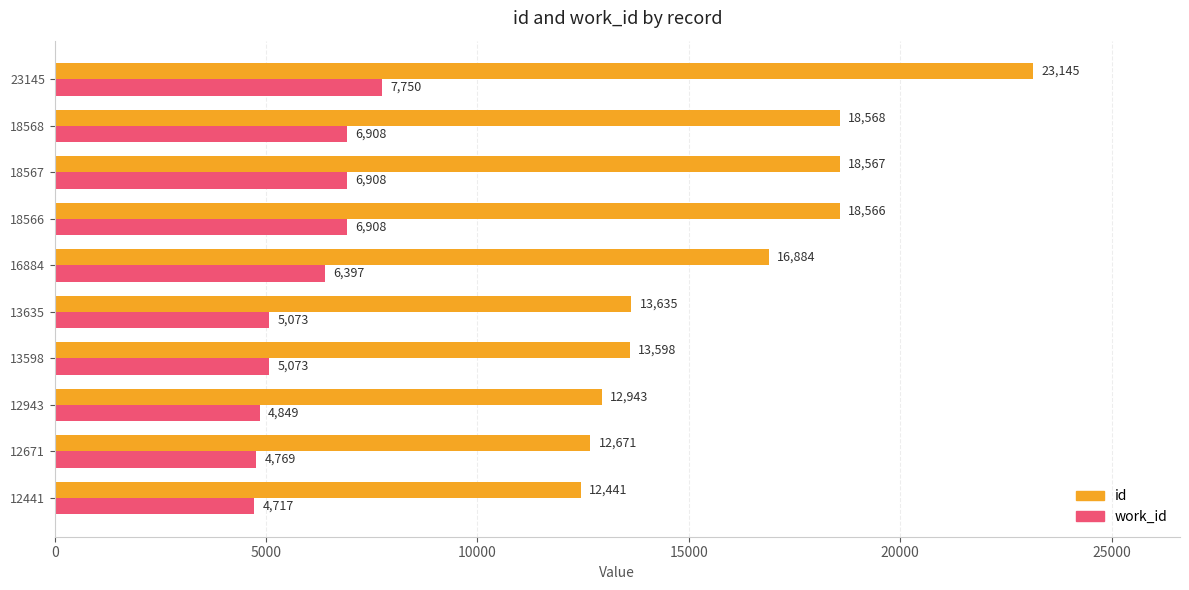

What is the average value of the id series?

16102